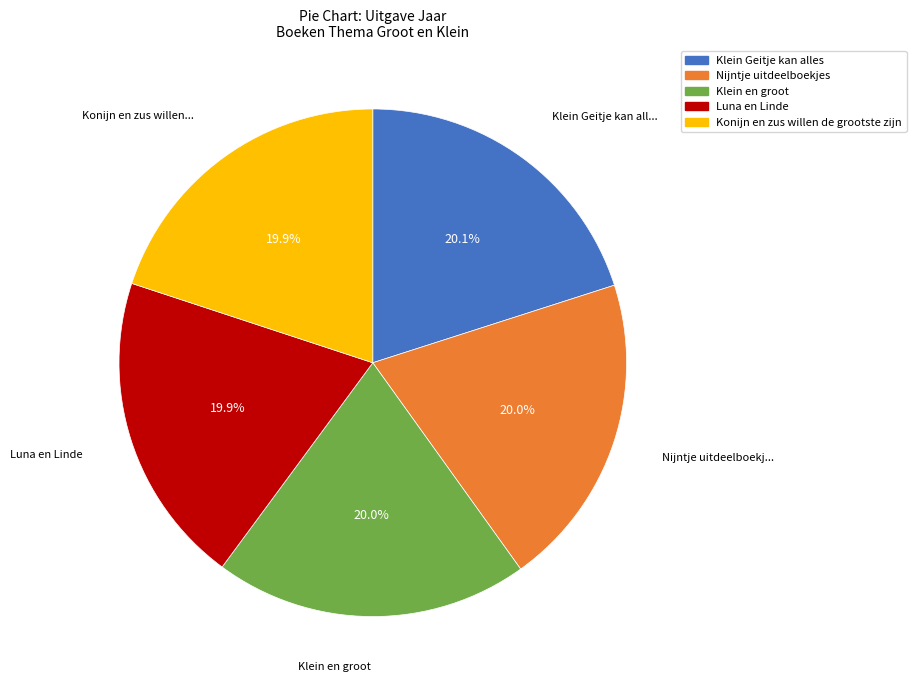

Is the sum of Konijn en zus willen de grootste zijn and Luna en Linde greater than half?

No